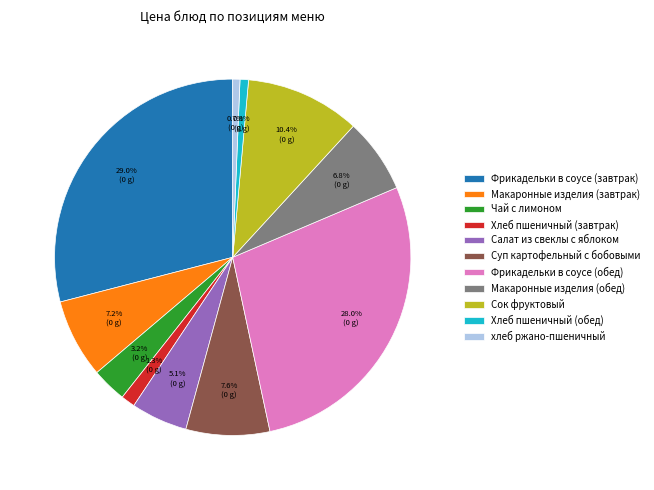

Between Суп картофельный с бобовыми and Хлеб пшеничный (завтрак), which is larger?

Суп картофельный с бобовыми